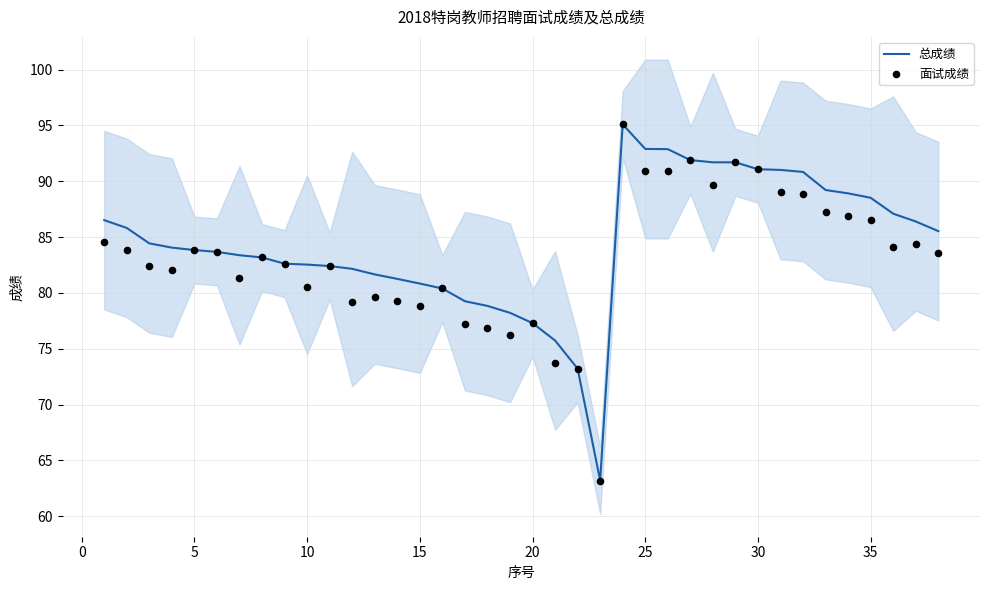

Which series reaches the maximum Y coordinate?

总成绩